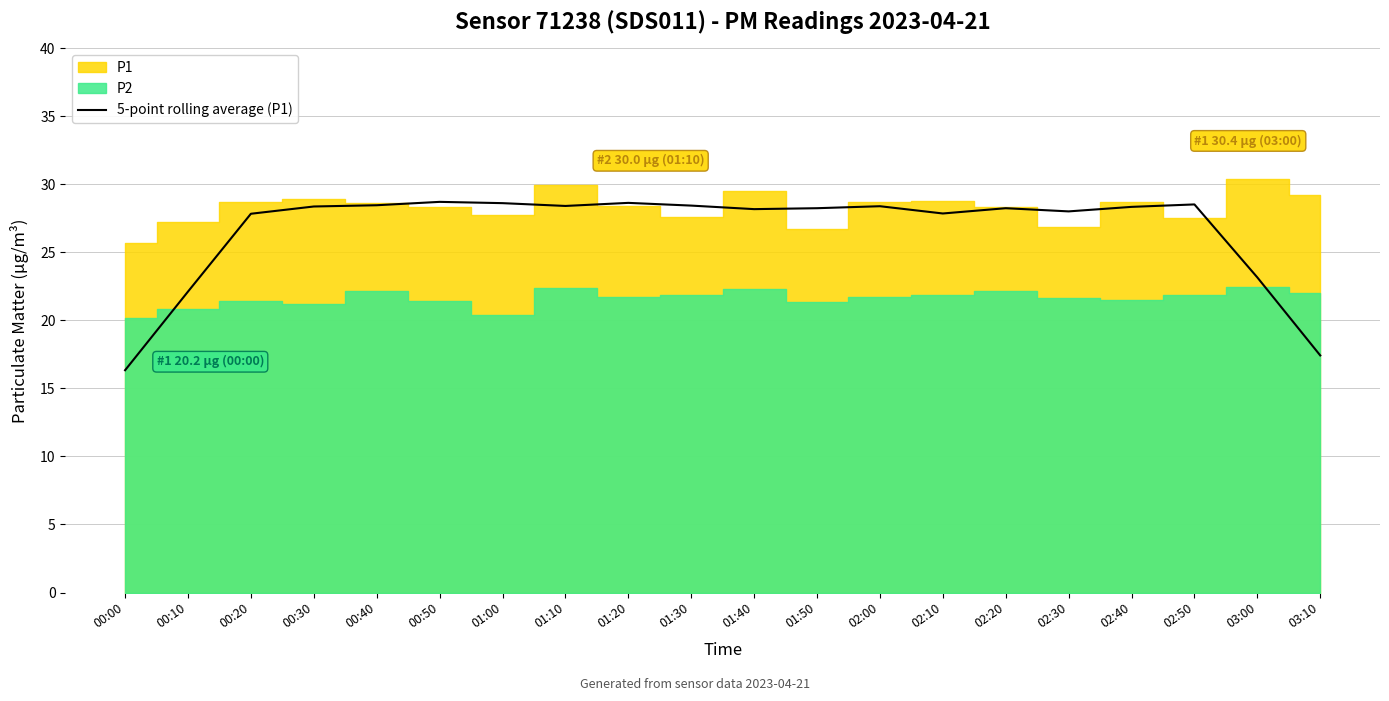

The value at 03:00 is 33.7. True or false?

False